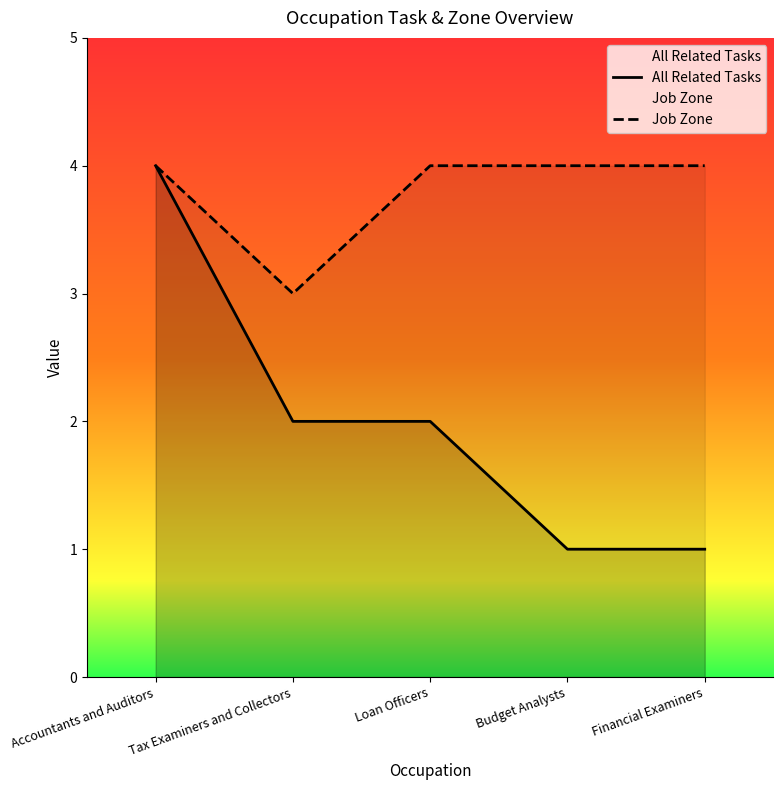

Which series has the largest total across all categories?

Job Zone